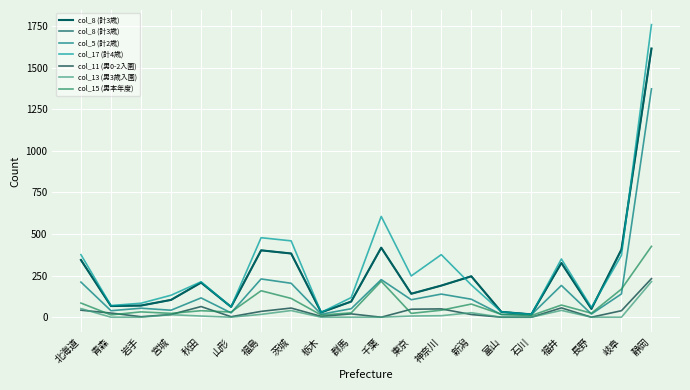

Which series has the largest range (max minus min)?

col_17 (計4歳)